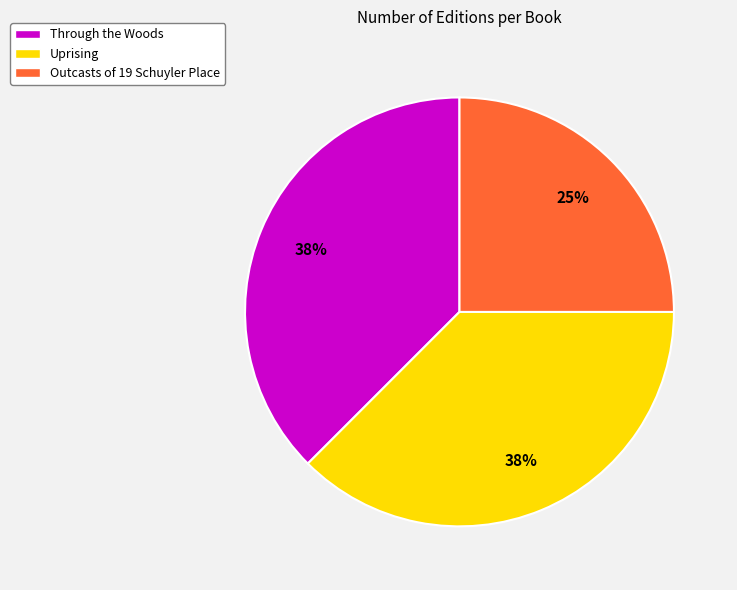

Which category has the smallest portion of the pie?

Outcasts of 19 Schuyler Place